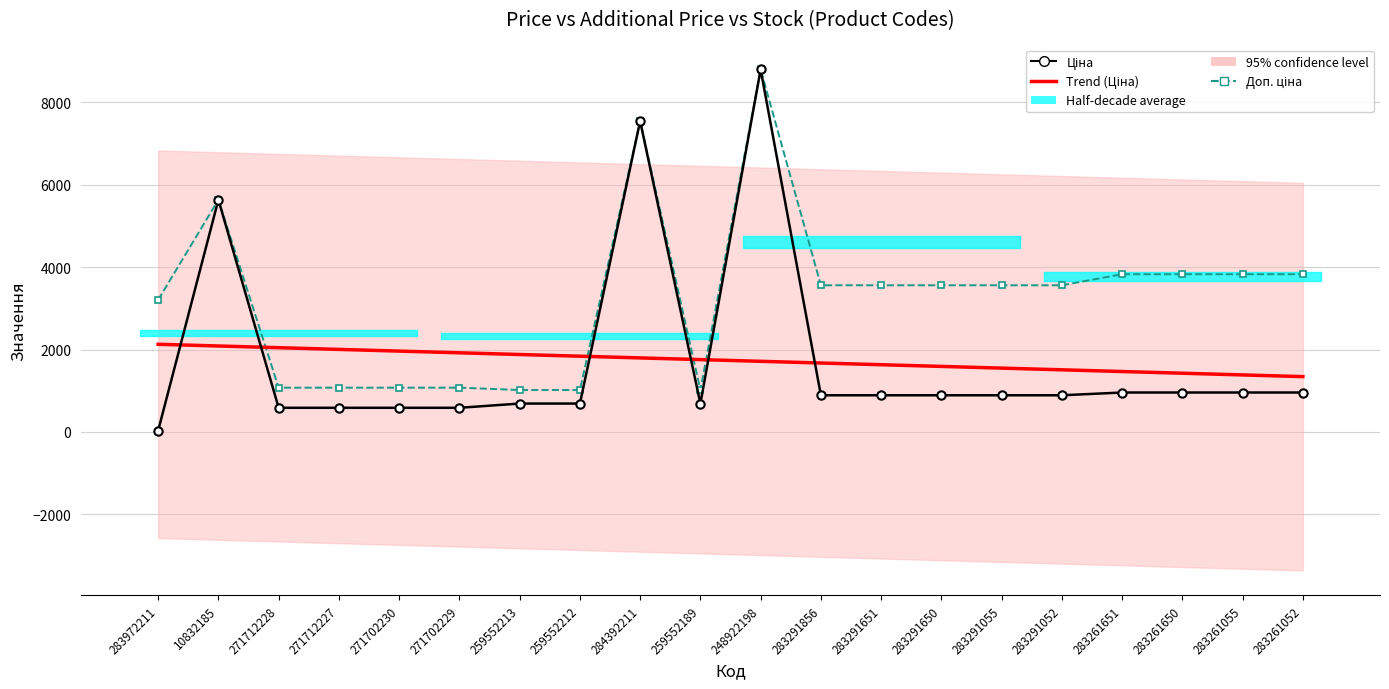

The Ціна series shows 1059.1 at 259552212. True or false?

False